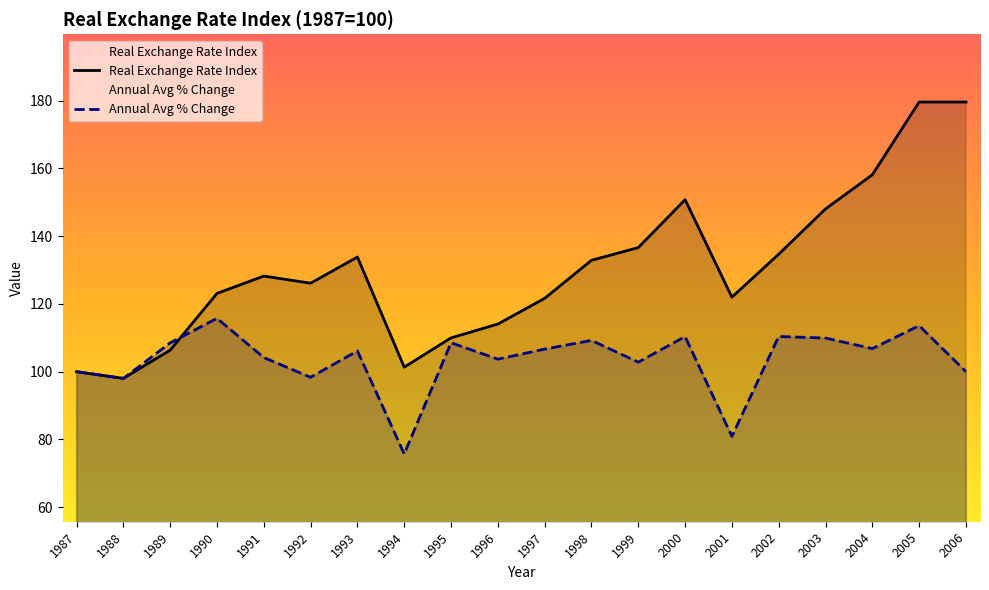

Rank the series by their average value, from highest to lowest.

Real Exchange Rate Index, Annual Avg % Change